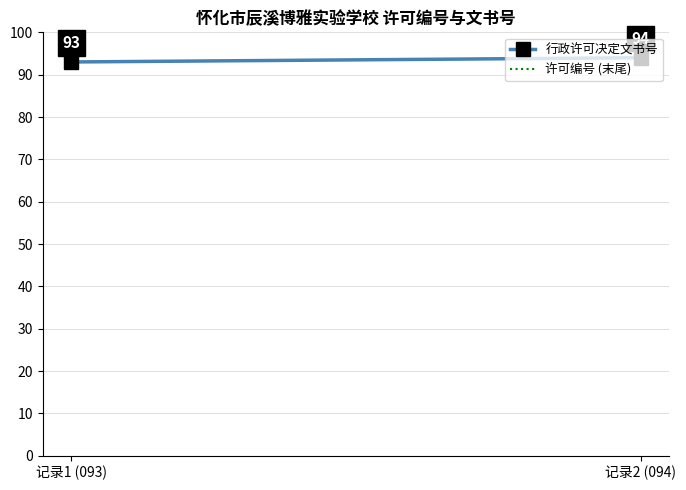

Rank the series by their maximum value, from lowest to highest.

行政许可决定文书号, 许可编号 (末尾)